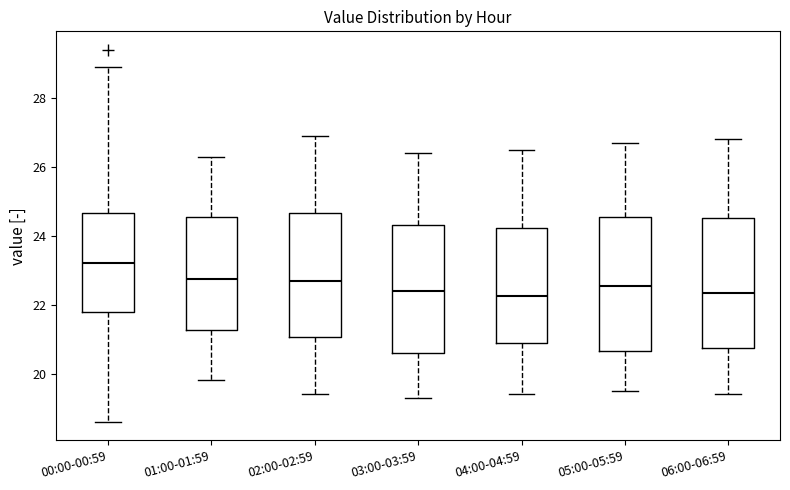

Reading left to right, read every box against the y-axis: the position of its median line, the range the box covers, and the ends of its whiskers. The values are not printed on the chart, so give them approximately, as read against the axis.

00:00-00:59: median 23.2, box 21.8 to 24.6, whiskers 18.6 to 29.0
01:00-01:59: median 22.8, box 21.2 to 24.6, whiskers 19.8 to 26.4
02:00-02:59: median 22.8, box 21.0 to 24.6, whiskers 19.4 to 27.0
03:00-03:59: median 22.4, box 20.6 to 24.4, whiskers 19.4 to 26.4
04:00-04:59: median 22.2, box 20.8 to 24.2, whiskers 19.4 to 26.6
05:00-05:59: median 22.6, box 20.6 to 24.6, whiskers 19.6 to 26.8
06:00-06:59: median 22.4, box 20.8 to 24.6, whiskers 19.4 to 26.8